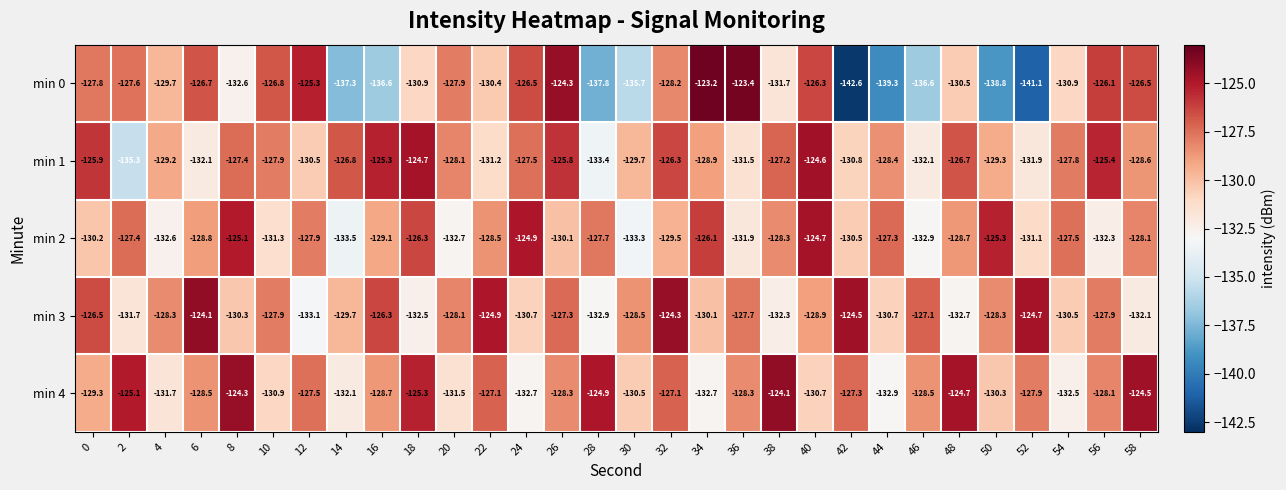

The value of min 3 at 30 is -128.5. True or false?

True